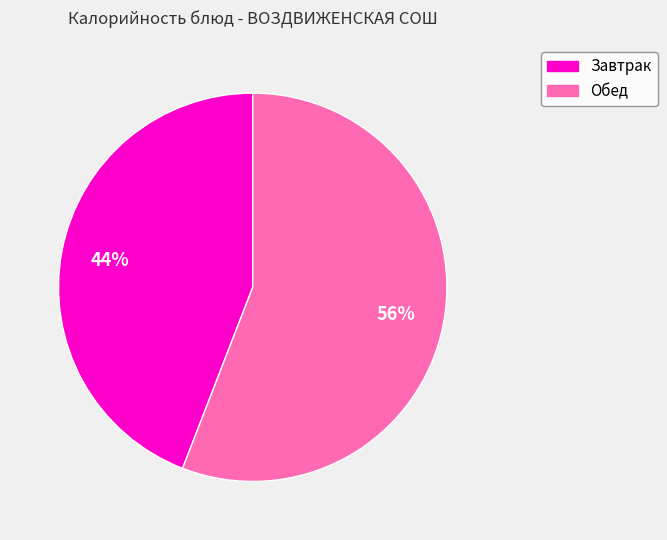

Is the sum of Обед and Завтрак greater than half?

Yes